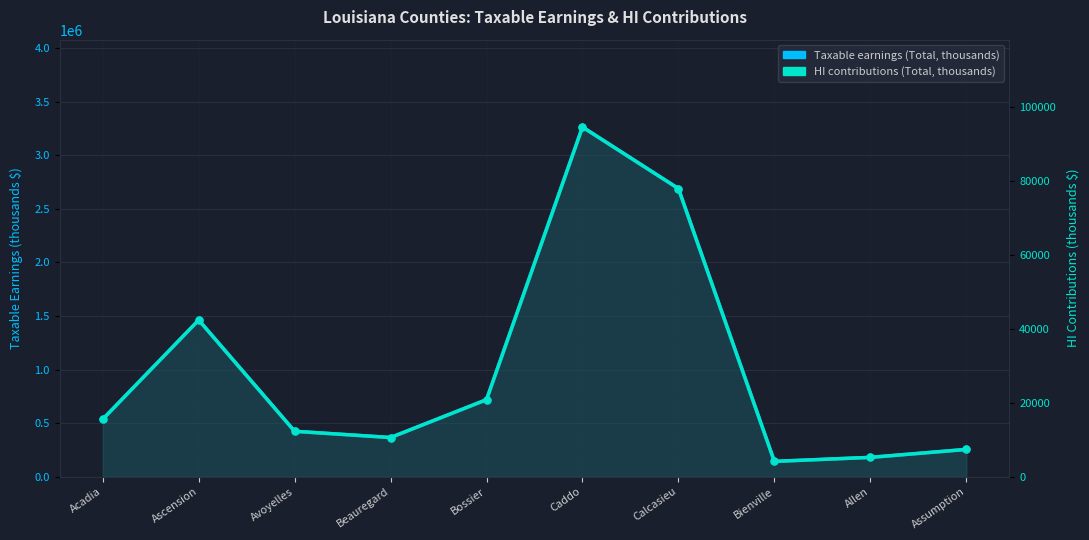

In HI contributions (Total, thousands), how many points are higher than both neighbors (excluding endpoints)?

2